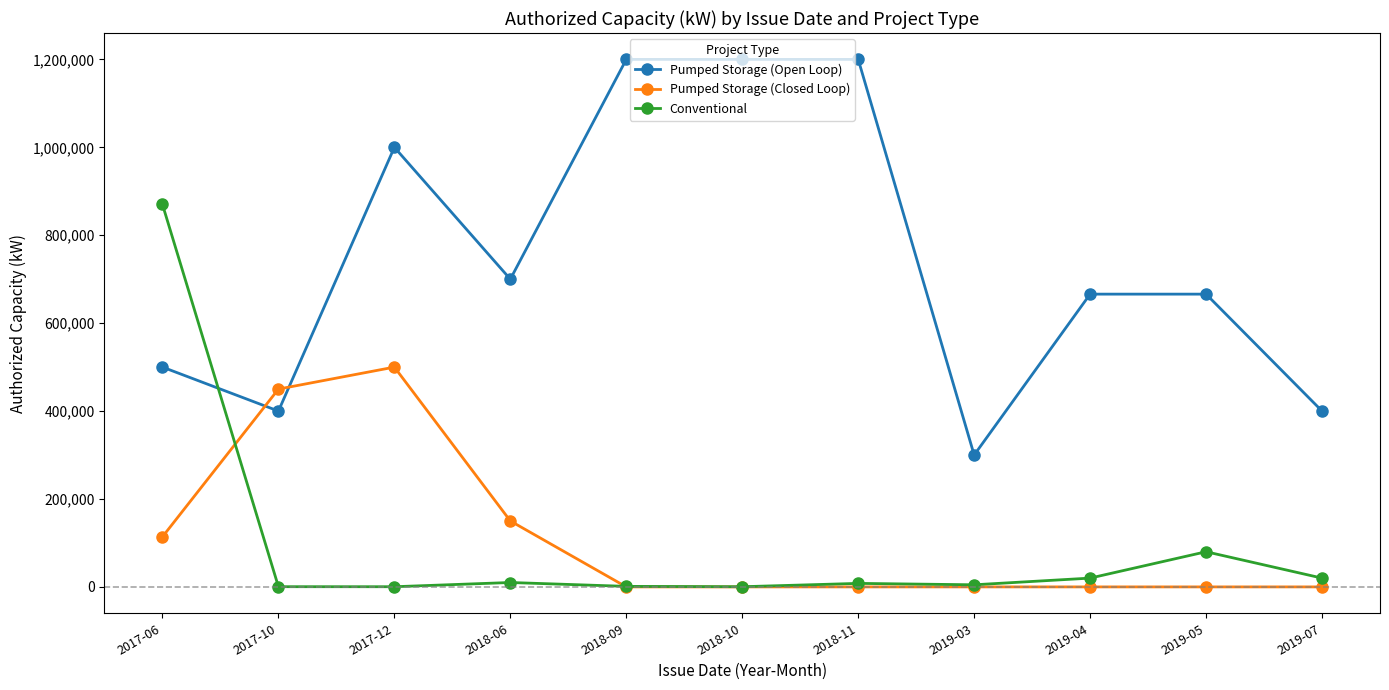

Which category has the lowest value in the Pumped Storage (Open Loop) series?

2019-03